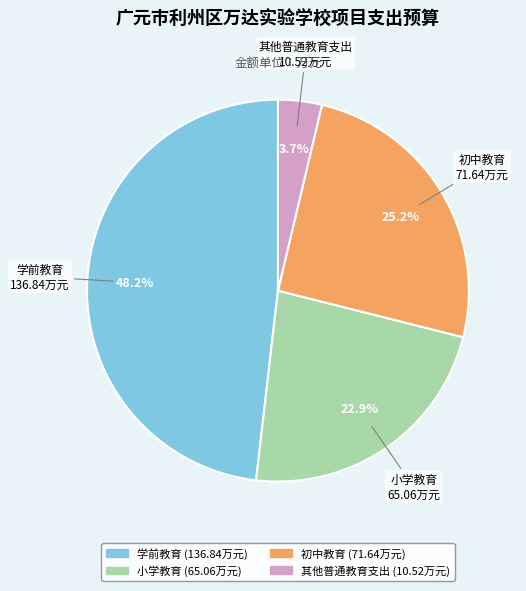

What is the smallest slice in the pie chart?

其他普通教育支出